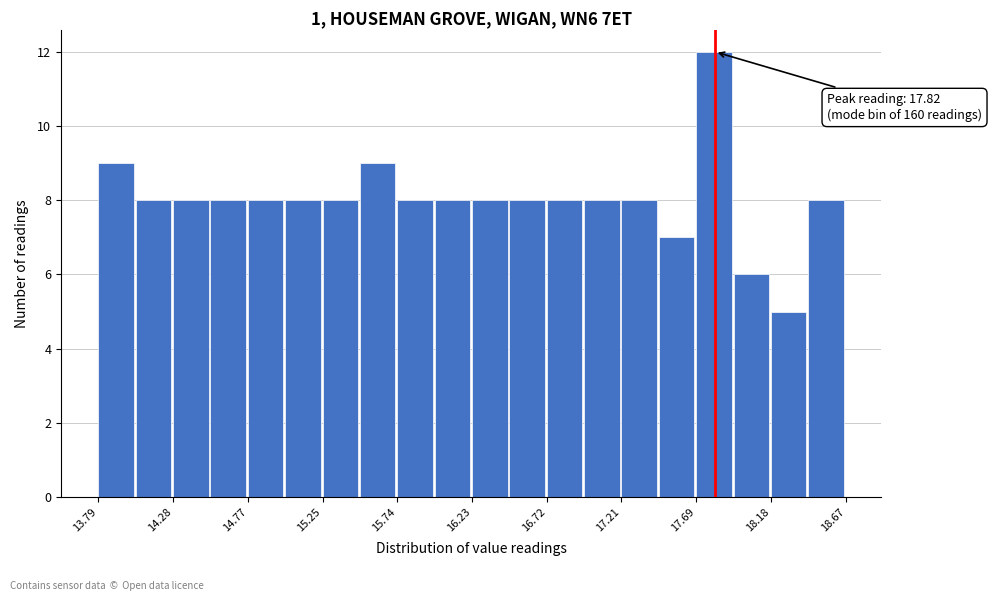

Over which range of the x-axis is the bar tallest?

17.70 to 17.95